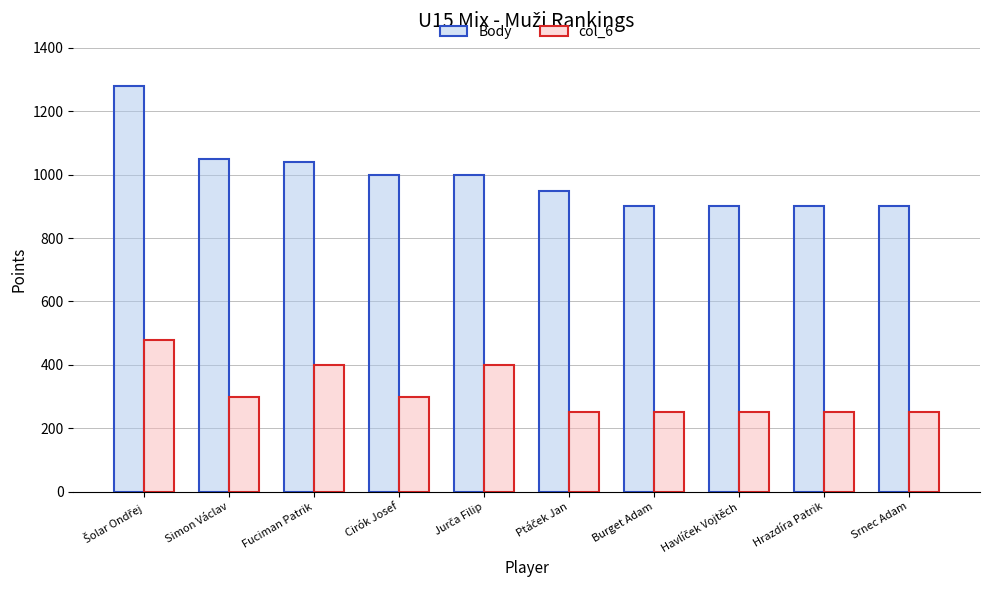

How many groups of bars are there?

10